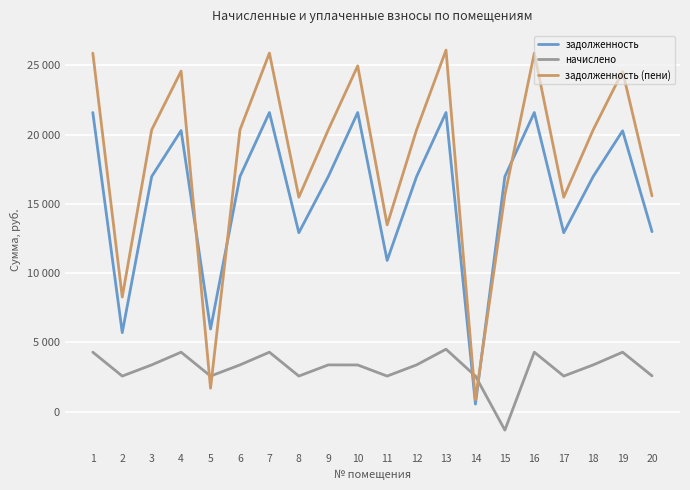

What is the difference between the задолженность values at 11 and 6?

6057.4